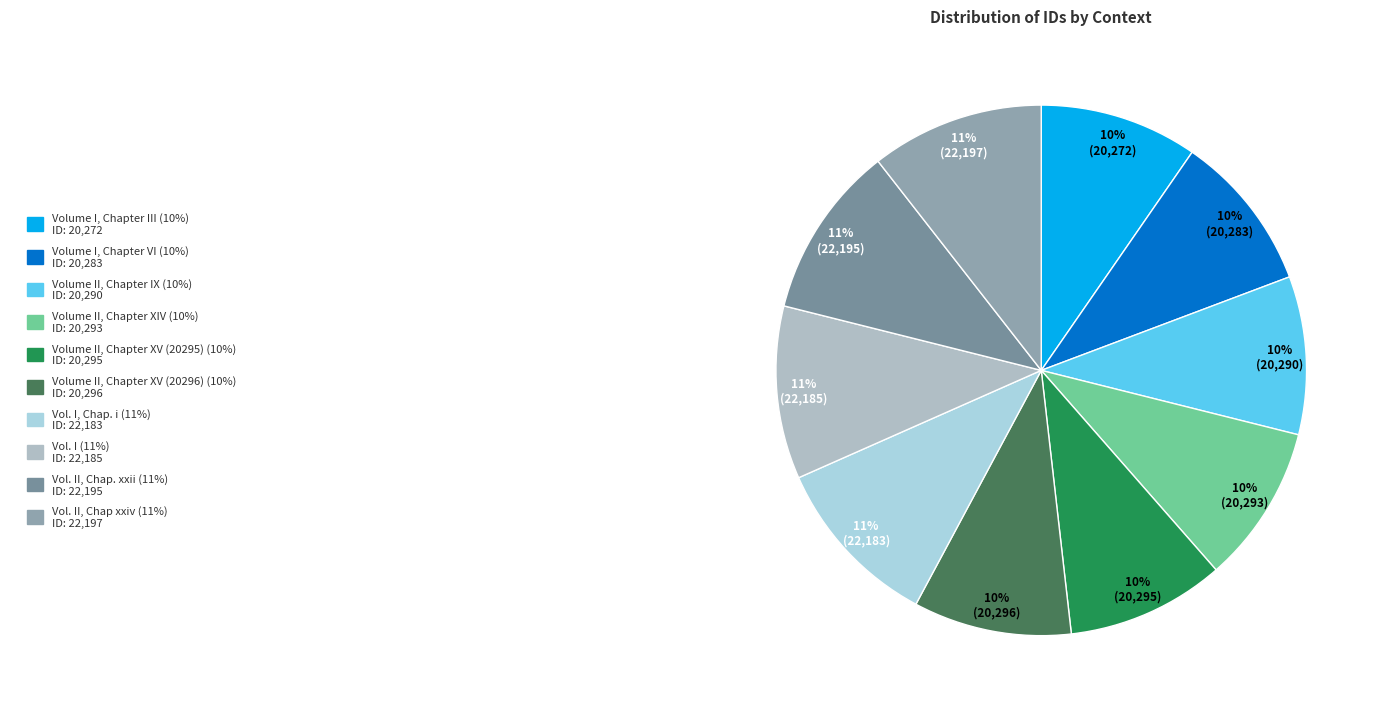

Rank the categories by value from highest to lowest.

Vol. II, Chap xxiv, Vol. II, Chap. xxii, Vol. I, Vol. I, Chap. i, Volume II, Chapter XV (20296), Volume II, Chapter XV (20295), Volume II, Chapter XIV, Volume II, Chapter IX, Volume I, Chapter VI, Volume I, Chapter III